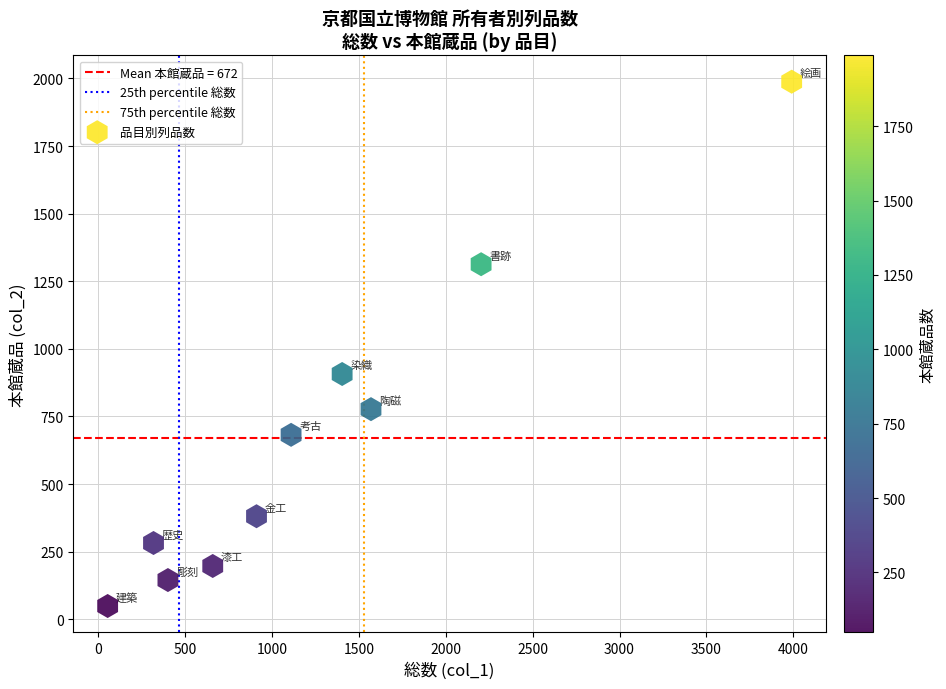

What is the range of X values (max minus min)?

3938